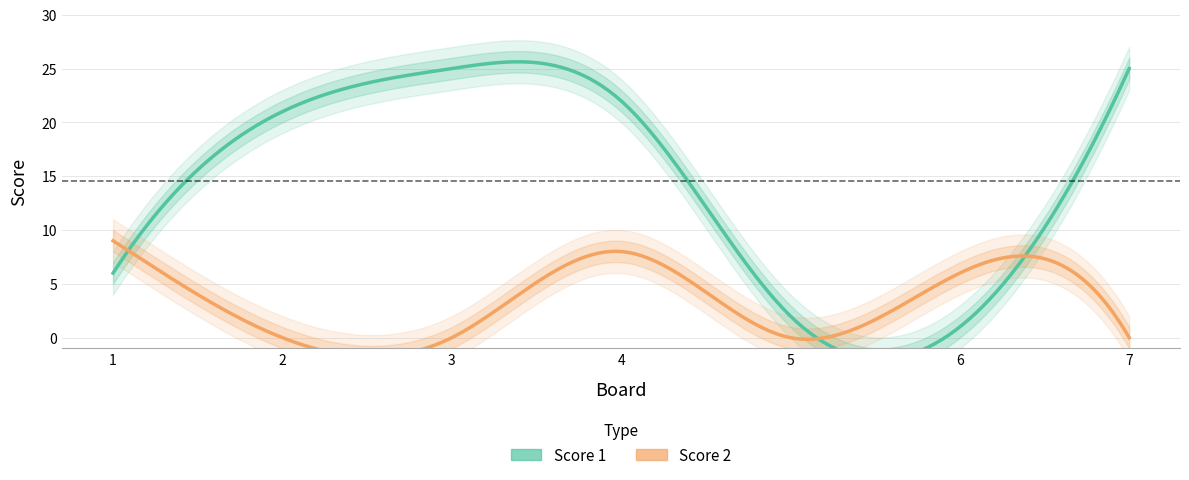

How many interior local peaks does the Score 1 series have?

1